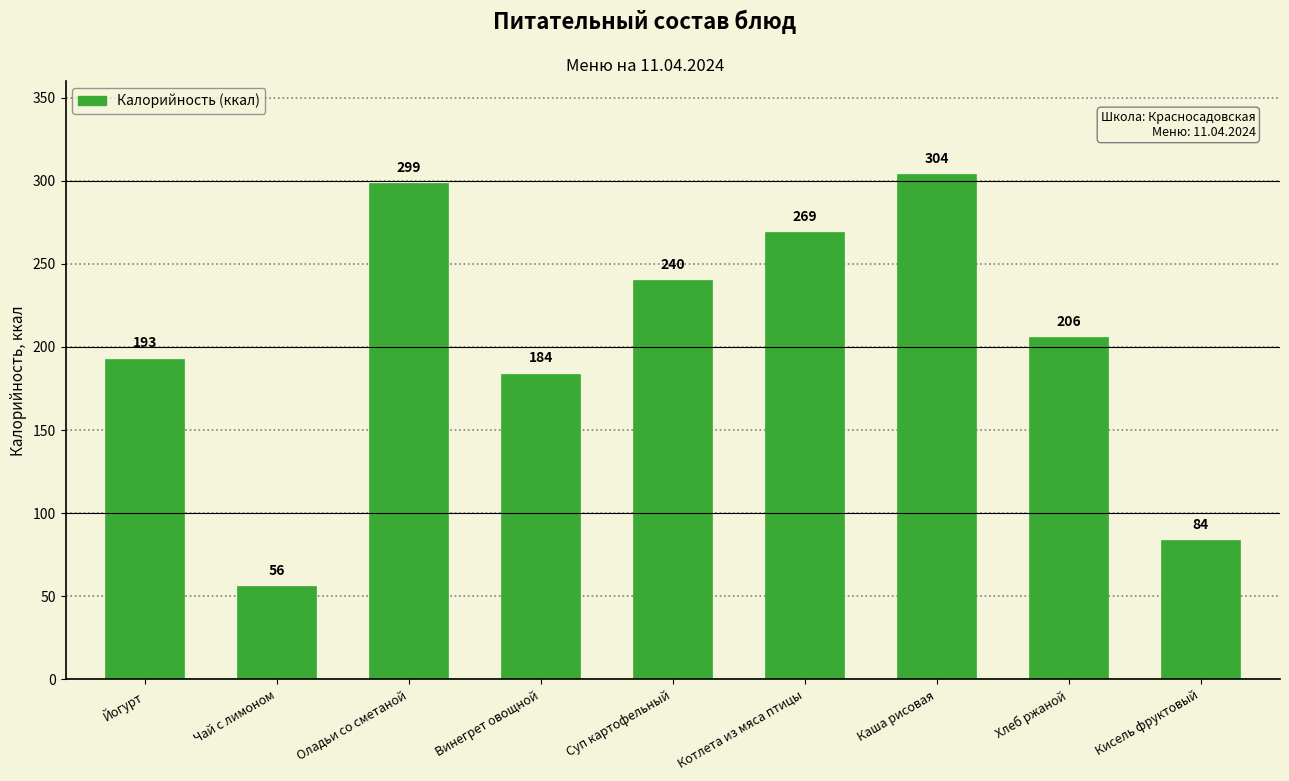

How many categories are shown in the chart?

9